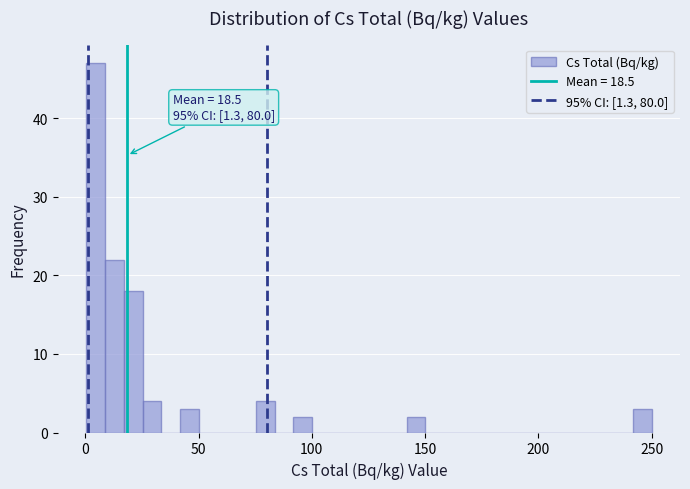

Read against the x-axis, roughly where is the centre of the tallest bar?

5